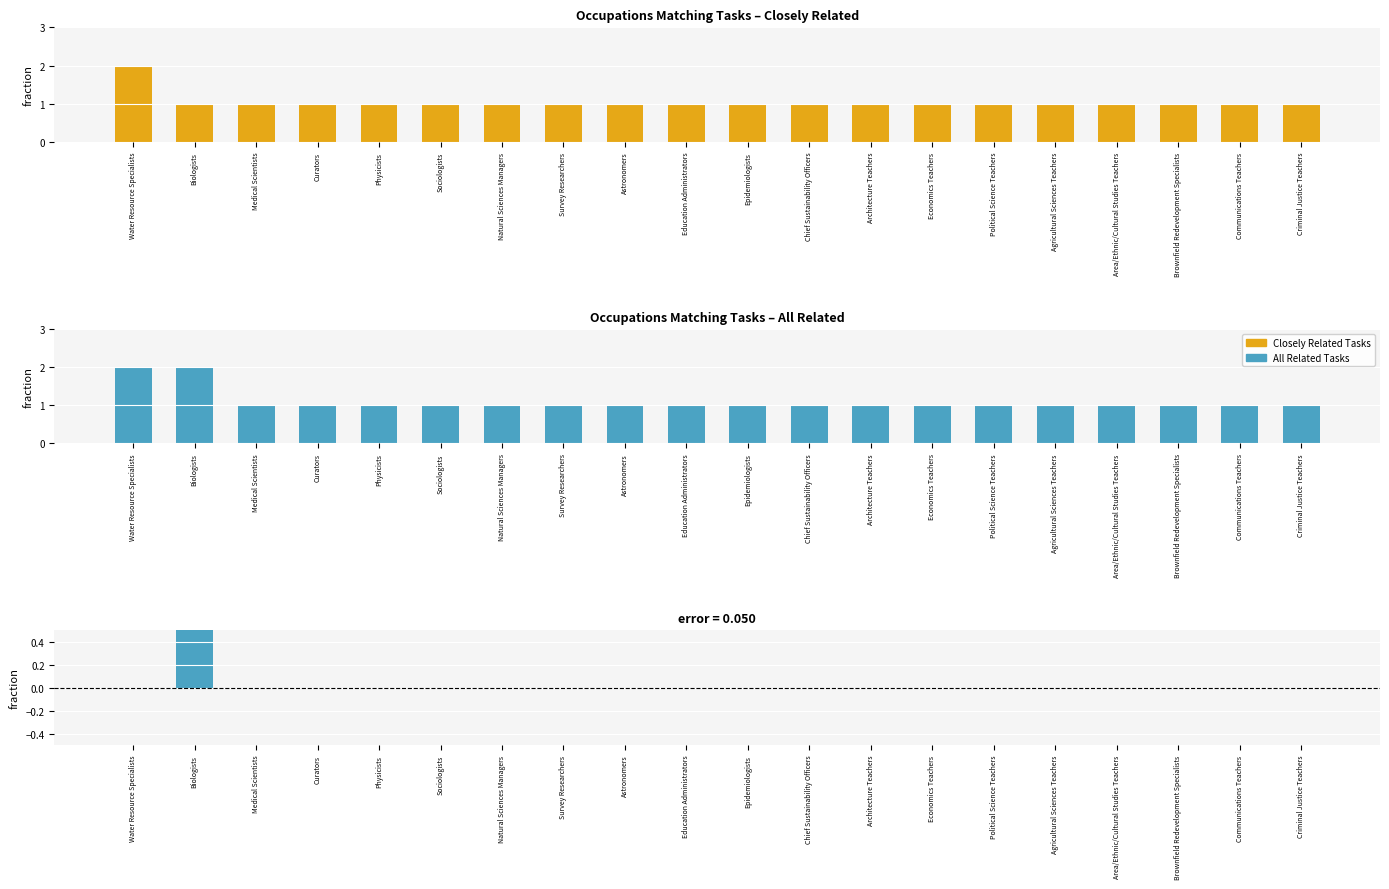

What is the value of the All Related Tasks bar at the 11th from the left?

1